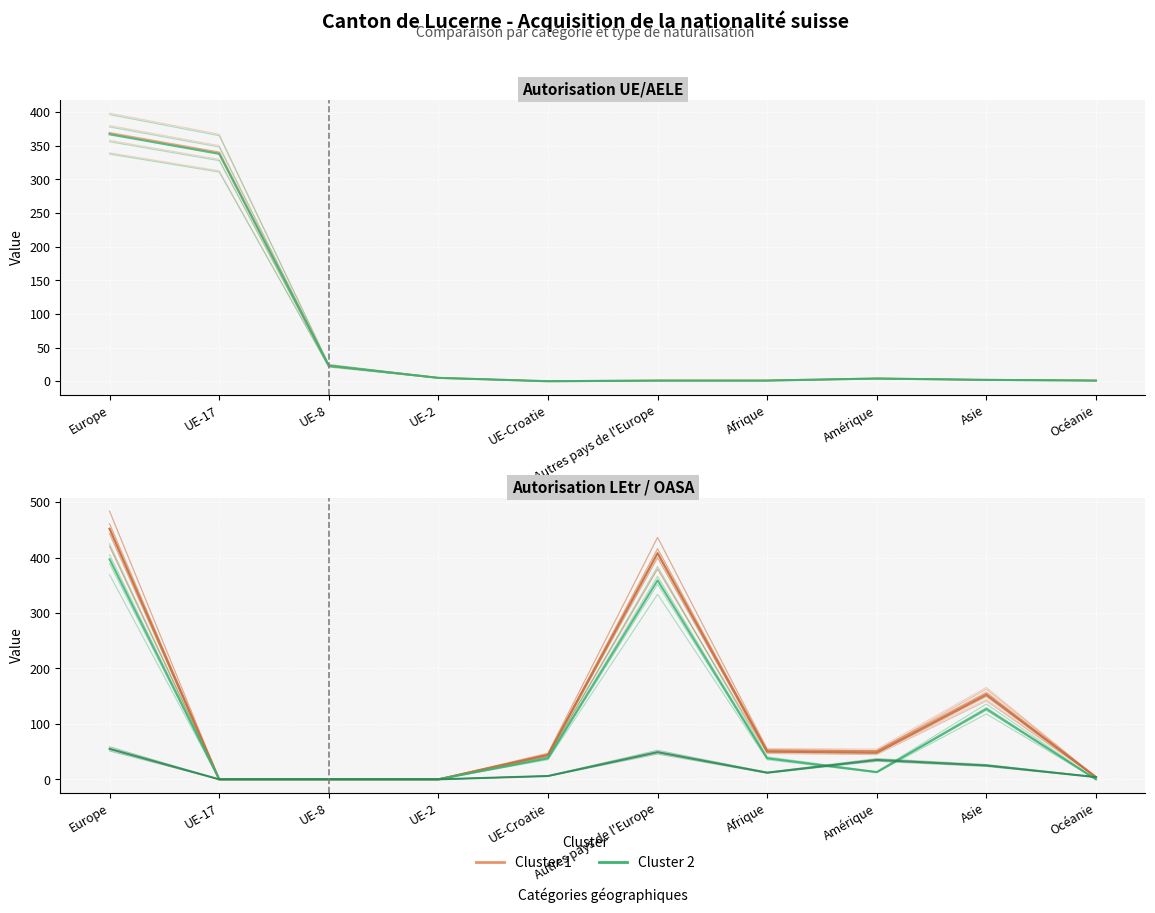

At which label does Cluster 2 first exceed 12?

Europe